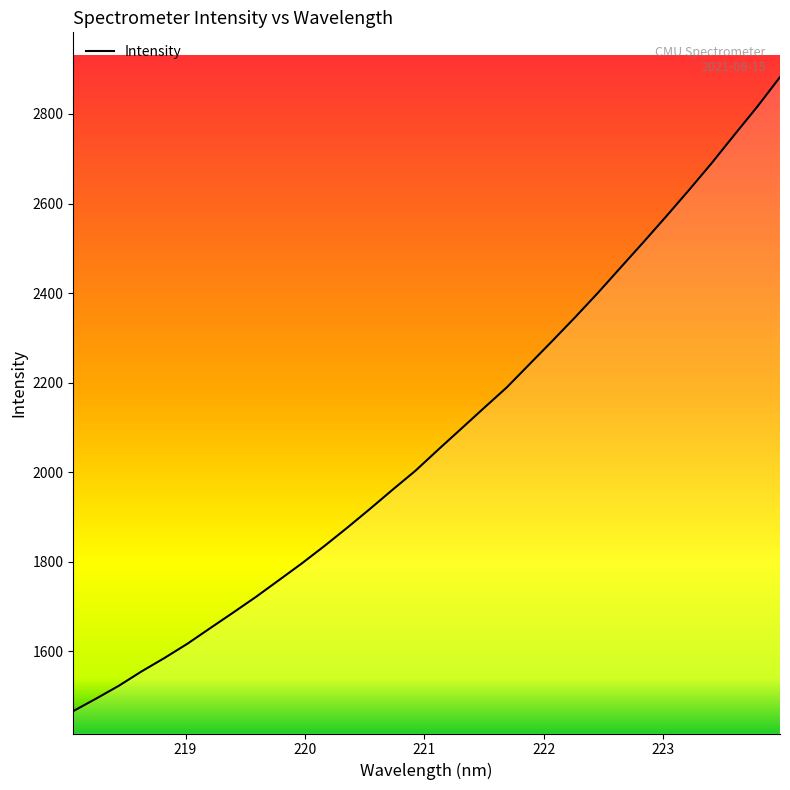

Does the chart display data point markers on the line(s)?

No